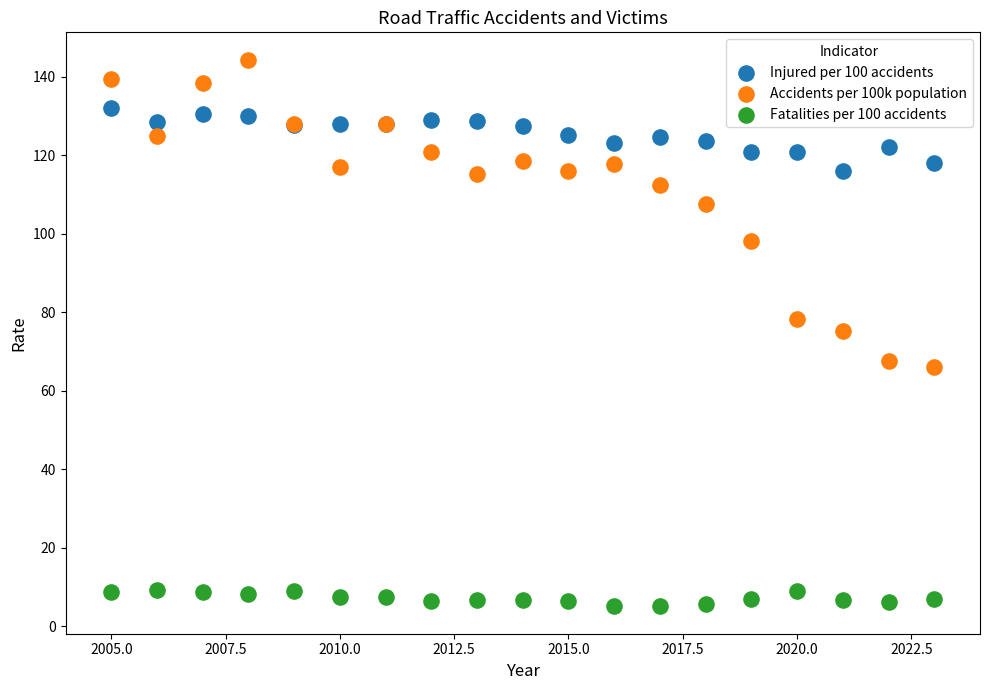

Which series reaches the minimum Y coordinate?

Fatalities per 100 accidents